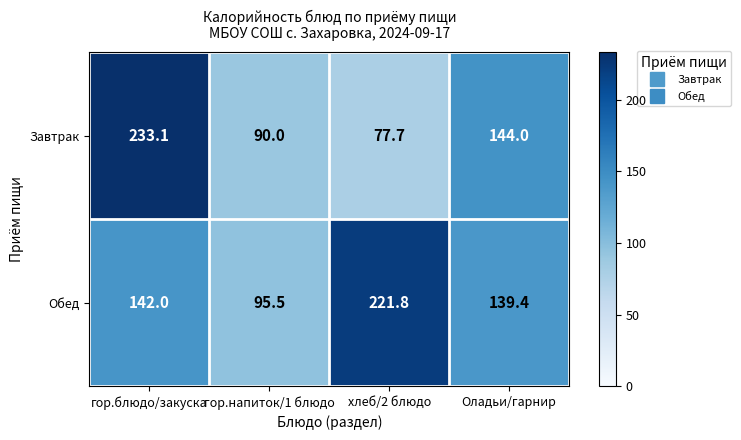

At how many categories does at least one series exceed 231?

1